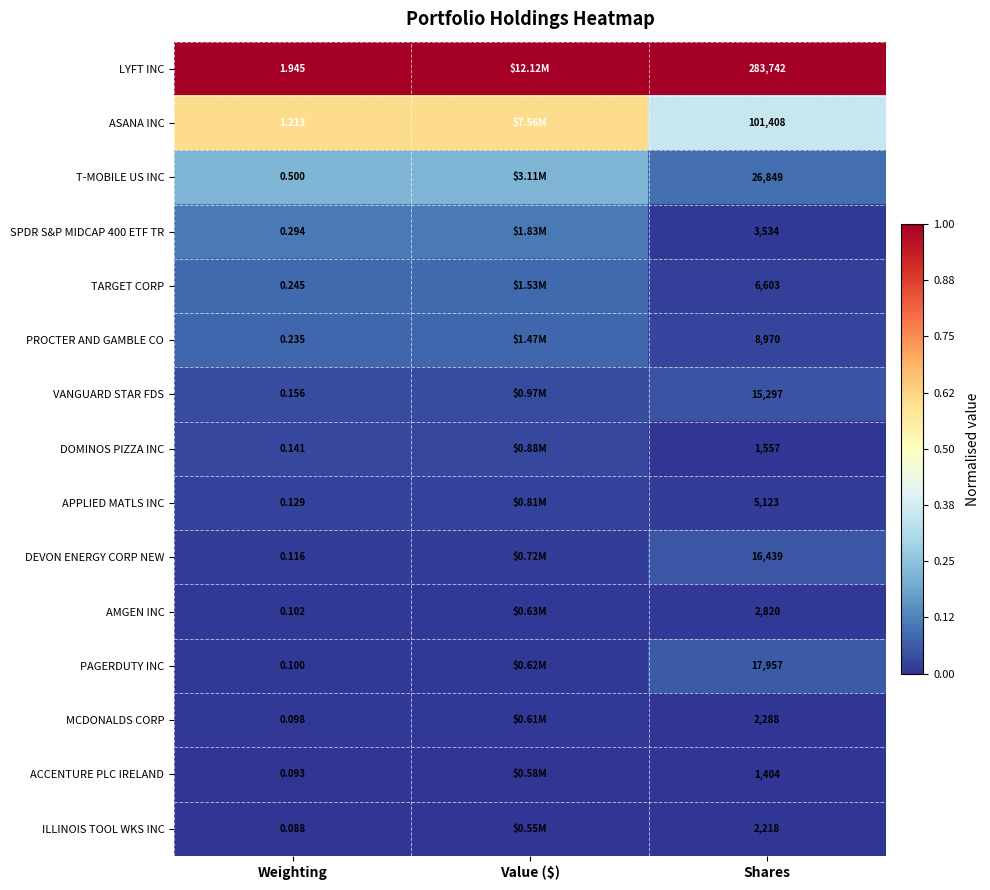

What is the total value across all series at Shares?

496209.0